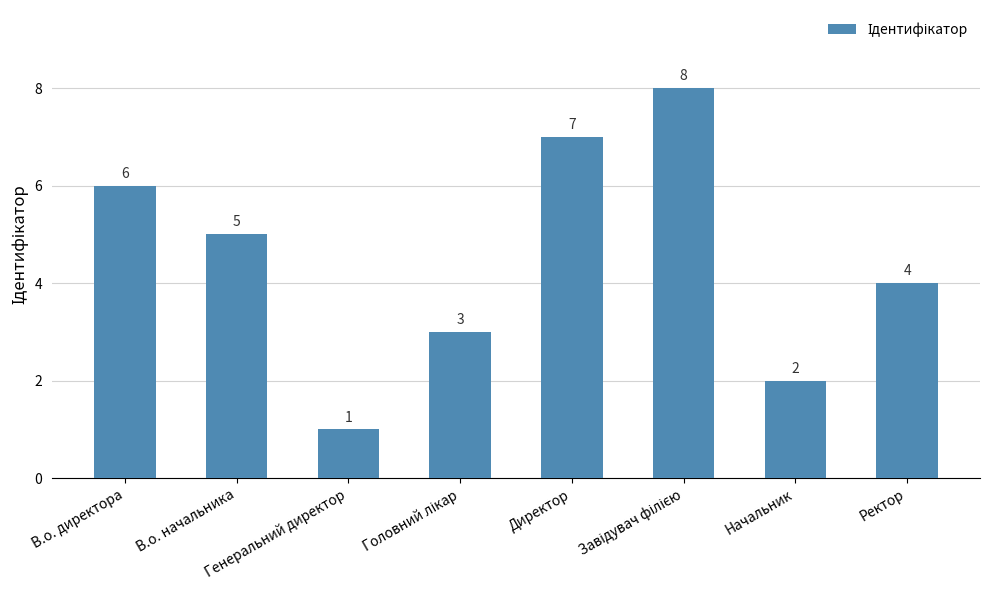

Which has a higher value, В.о. начальника or В.о. директора?

В.о. директора